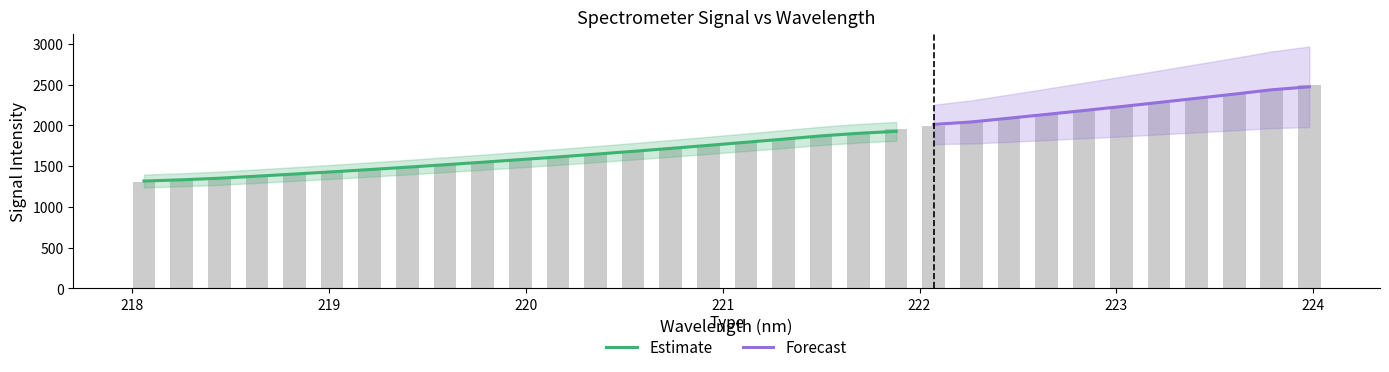

Which category has the lowest value across all series?

218